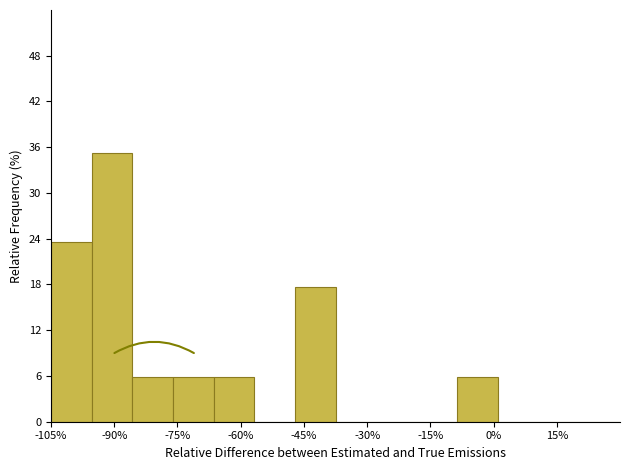

Reading left to right, list every bar in this chart as the range it spans on the x-axis followed by its height. Neither the bar edges nor the heights are printed on the chart, so give them approximately, as read against the axes.

-104 to -96: 24
-96 to -86: 35
-86 to -76: 6
-76 to -66: 6
-66 to -56: 6
-56 to -48: 0
-48 to -38: 18
-38 to -28: 0
-28 to -18: 0
-18 to -8: 0
-8 to 2: 6
2 to 10: 0
10 to 20: 0
20 to 30: 0